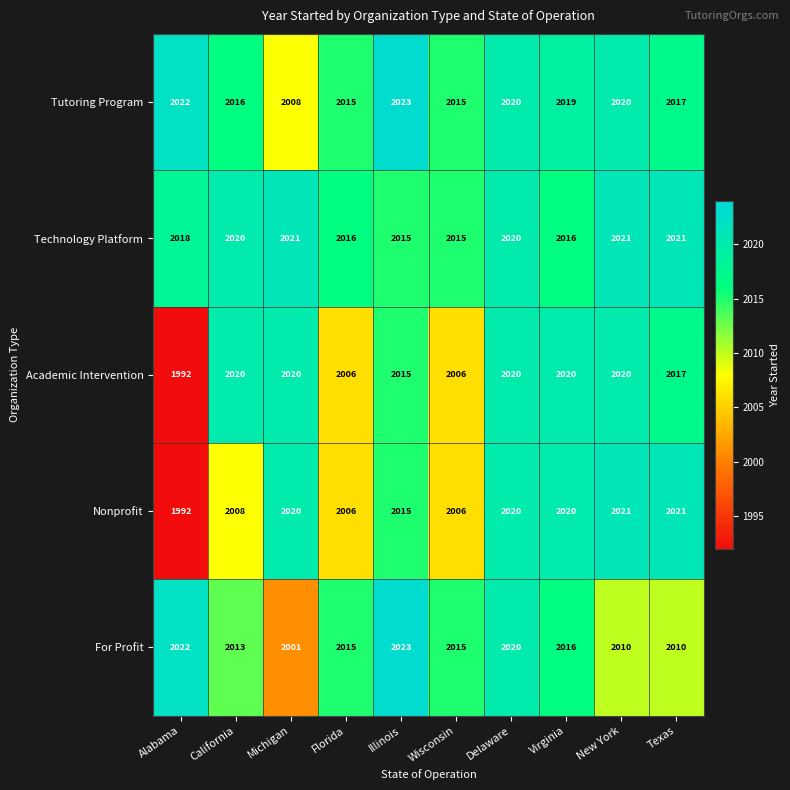

The For Profit series shows 997 at Florida. True or false?

False